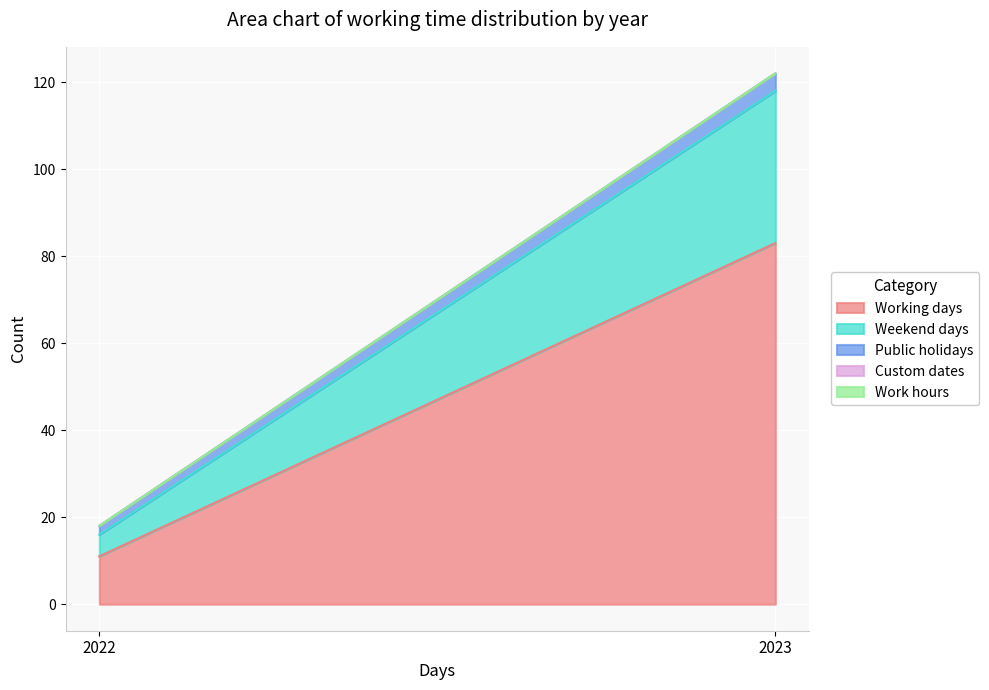

What is the value of the Public holidays point at the 2nd from the left?

4